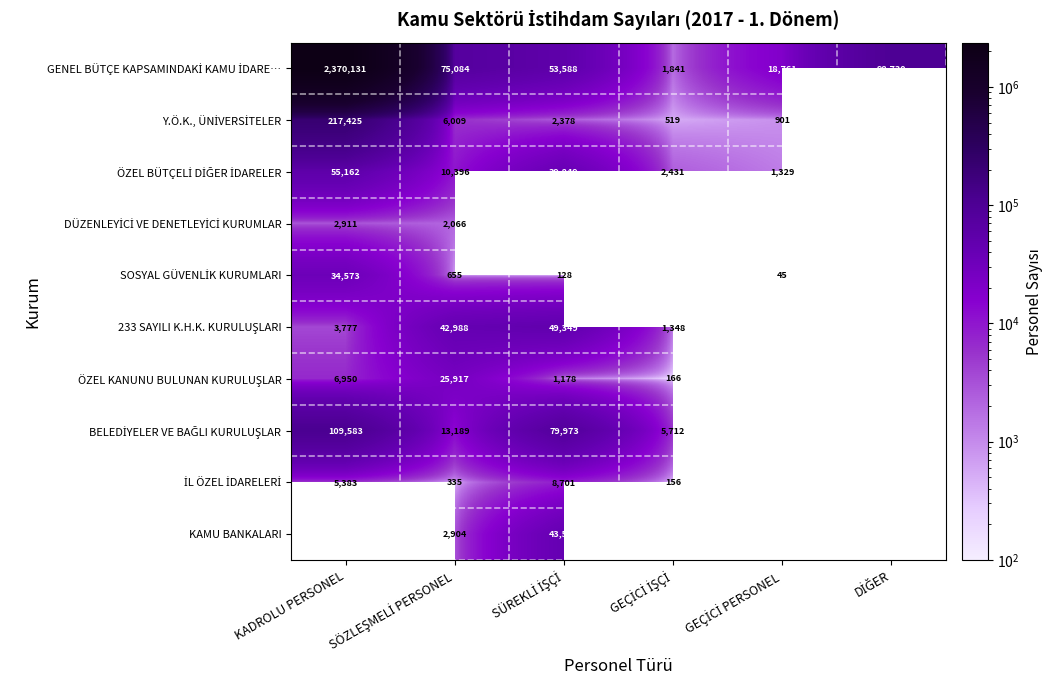

How many data points does each series have?

6